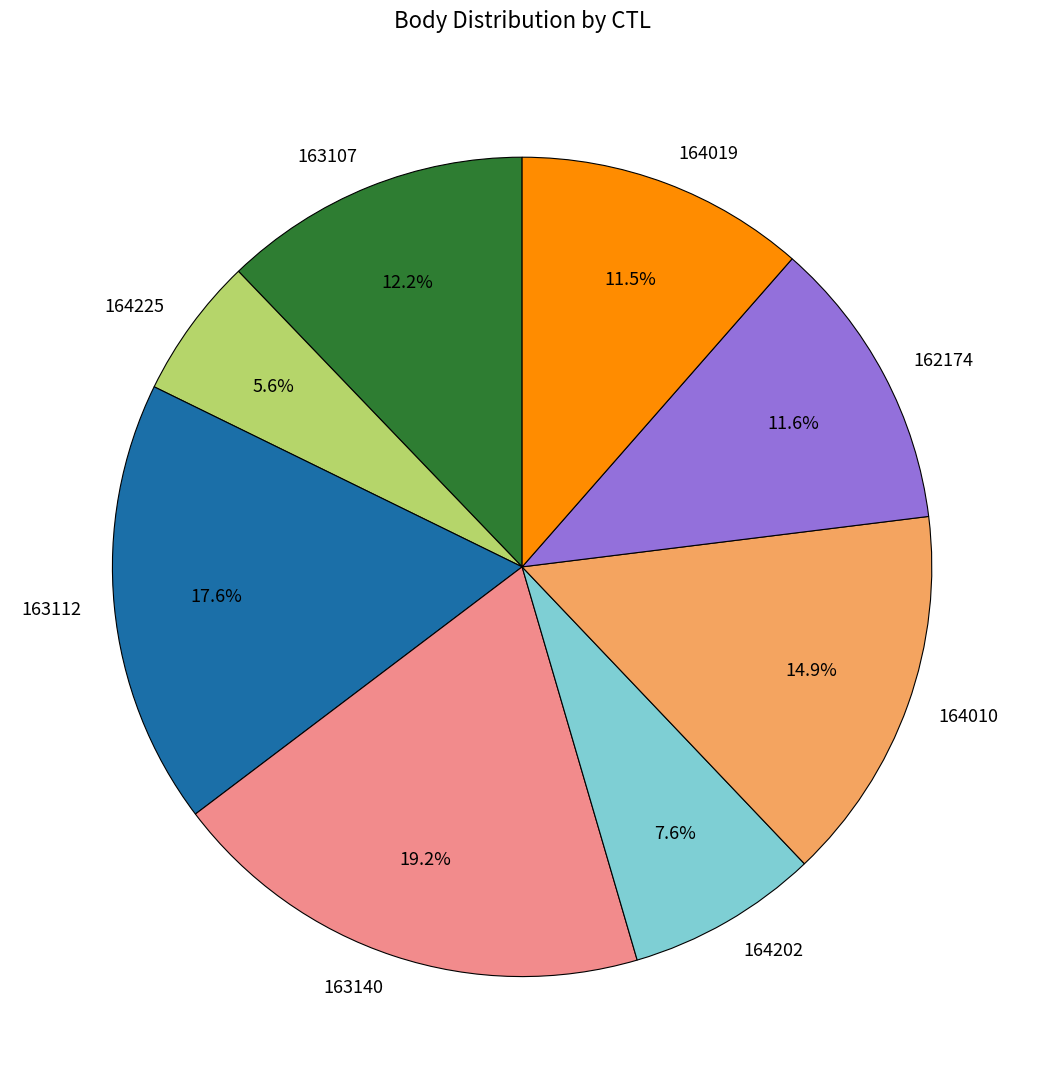

To the nearest percent, what percentage of the pie is 163112?

18%